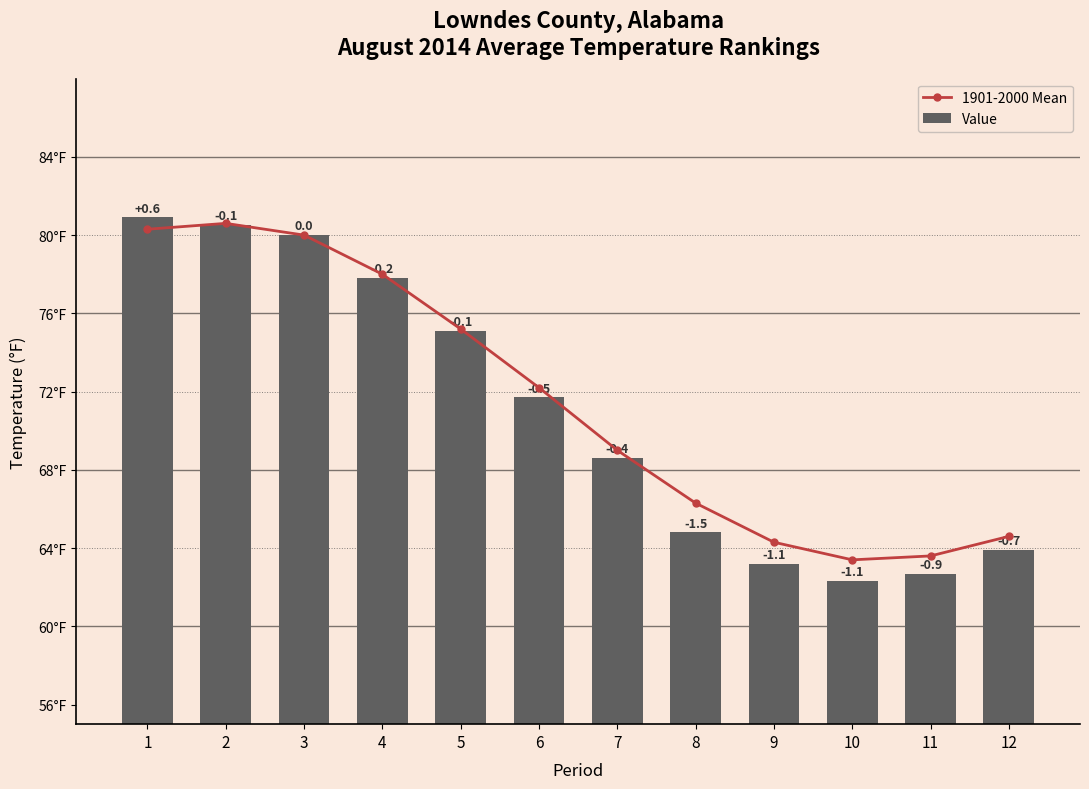

What is the value of the 1901-2000 Mean bar at the 12th from the left?

64.6